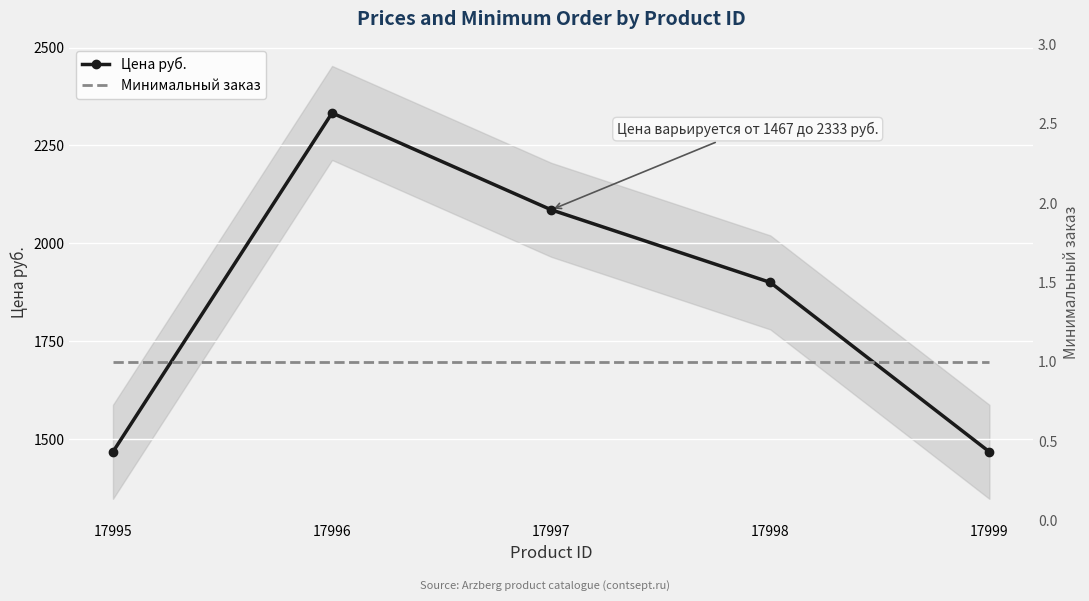

True or false: Цена руб. and Минимальный заказ cross at least once.

False